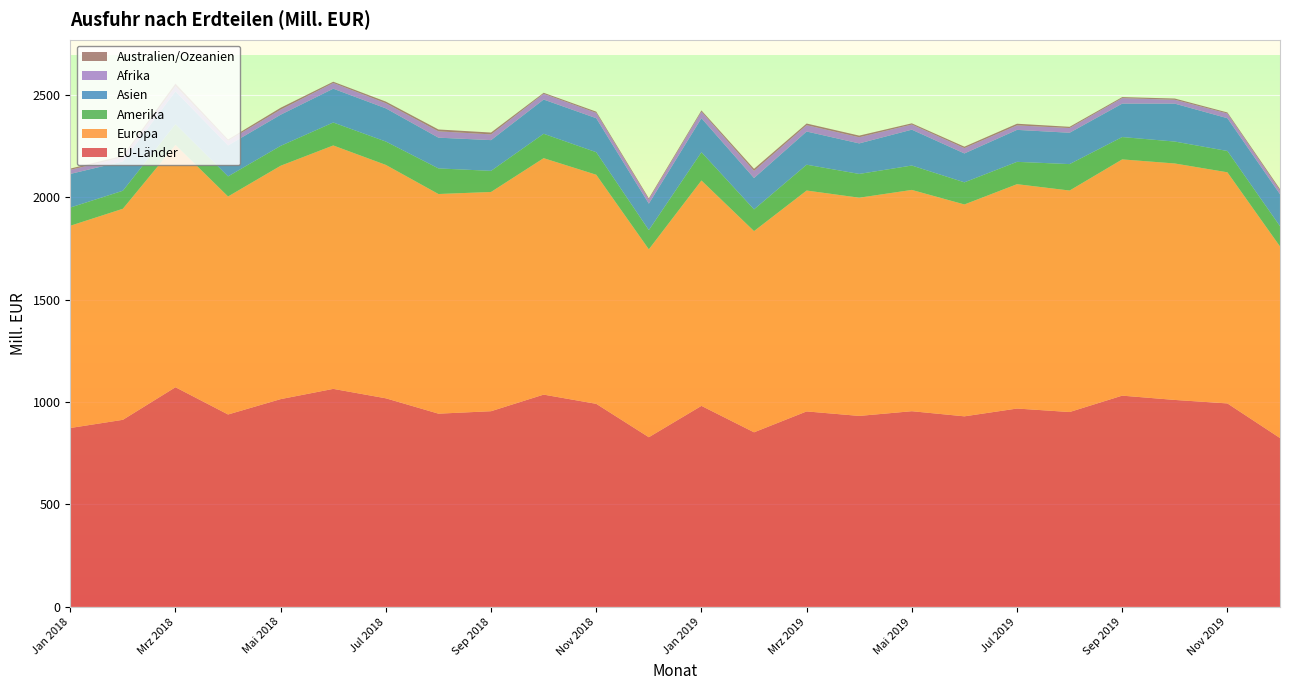

Reading left to right, list all the values displayed in this chart.

EU-Länder: Jan 2018=873	Feb 2018=913	Mrz 2018=1072	Apr 2018=939	Mai 2018=1014	Jun 2018=1064	Jul 2018=1018	Aug 2018=943	Sep 2018=955	Okt 2018=1036	Nov 2018=991	Dez 2018=828	Jan 2019=981	Feb 2019=852	Mrz 2019=954	Apr 2019=932	Mai 2019=955	Jun 2019=930	Jul 2019=968	Aug 2019=951	Sep 2019=1031	Okt 2019=1010	Nov 2019=993	Dez 2019=824
Europa: Jan 2018=987	Feb 2018=1030	Mrz 2018=1183	Apr 2018=1064	Mai 2018=1139	Jun 2018=1188	Jul 2018=1139	Aug 2018=1072	Sep 2018=1070	Okt 2018=1154	Nov 2018=1118	Dez 2018=917	Jan 2019=1100	Feb 2019=982	Mrz 2019=1078	Apr 2019=1065	Mai 2019=1080	Jun 2019=1034	Jul 2019=1095	Aug 2019=1081	Sep 2019=1153	Okt 2019=1154	Nov 2019=1128	Dez 2019=935
Amerika: Jan 2018=89	Feb 2018=88	Mrz 2018=101	Apr 2018=98	Mai 2018=97	Jun 2018=112	Jul 2018=114	Aug 2018=125	Sep 2018=103	Okt 2018=119	Nov 2018=110	Dez 2018=94	Jan 2019=138	Feb 2019=106	Mrz 2019=126	Apr 2019=116	Mai 2019=119	Jun 2019=108	Jul 2019=109	Aug 2019=129	Sep 2019=109	Okt 2019=107	Nov 2019=104	Dez 2019=99
Asien: Jan 2018=164	Feb 2018=143	Mrz 2018=160	Apr 2018=151	Mai 2018=152	Jun 2018=165	Jul 2018=162	Aug 2018=150	Sep 2018=150	Okt 2018=167	Nov 2018=166	Dez 2018=129	Jan 2019=166	Feb 2019=153	Mrz 2019=162	Apr 2019=149	Mai 2019=175	Jun 2019=141	Jul 2019=156	Aug 2019=153	Sep 2019=163	Okt 2019=185	Nov 2019=160	Dez 2019=156
Afrika: Jan 2018=20	Feb 2018=20	Mrz 2018=25	Apr 2018=23	Mai 2018=25	Jun 2018=28	Jul 2018=25	Aug 2018=31	Sep 2018=28	Okt 2018=28	Nov 2018=26	Dez 2018=20	Jan 2019=32	Feb 2019=35	Mrz 2019=31	Apr 2019=30	Mai 2019=25	Jun 2019=26	Jul 2019=22	Aug 2019=23	Sep 2019=27	Okt 2019=19	Nov 2019=23	Dez 2019=18
Australien/Ozeanien: Jan 2018=6	Feb 2018=8	Mrz 2018=13	Apr 2018=6	Mai 2018=9	Jun 2018=6	Jul 2018=8	Aug 2018=9	Sep 2018=9	Okt 2018=5	Nov 2018=6	Dez 2018=6	Jan 2019=6	Feb 2019=10	Mrz 2019=8	Apr 2019=8	Mai 2019=6	Jun 2019=7	Jul 2019=8	Aug 2019=6	Sep 2019=5	Okt 2019=6	Nov 2019=5	Dez 2019=7